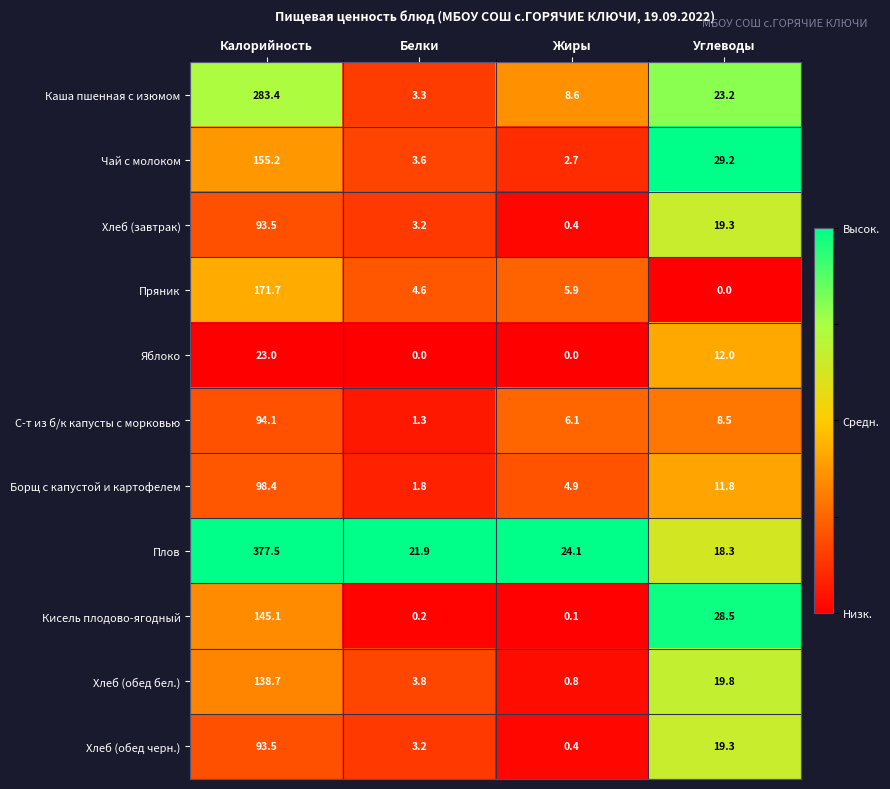

Which label corresponds to the largest value in the chart?

Калорийность